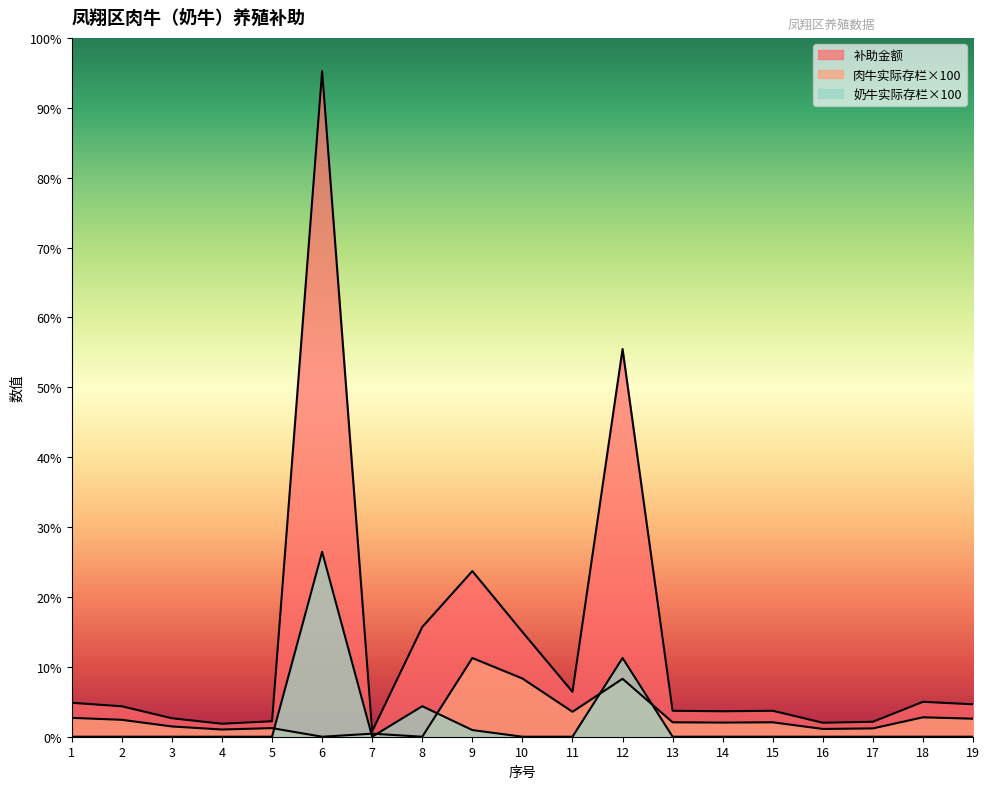

Which series has the largest range (max minus min)?

补助金额